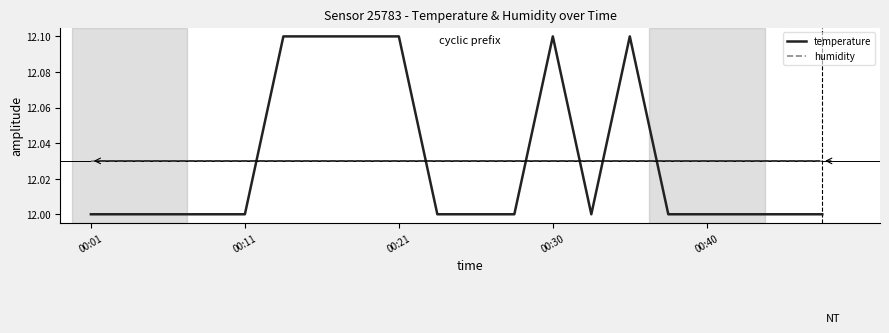

How many times do temperature and humidity cross each other?

6